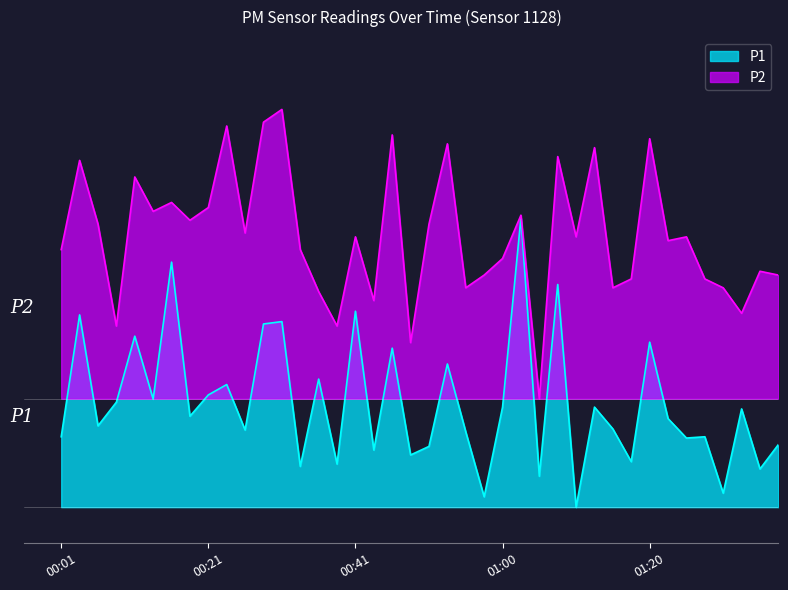

At which category is the sum across all series the highest?

00:31